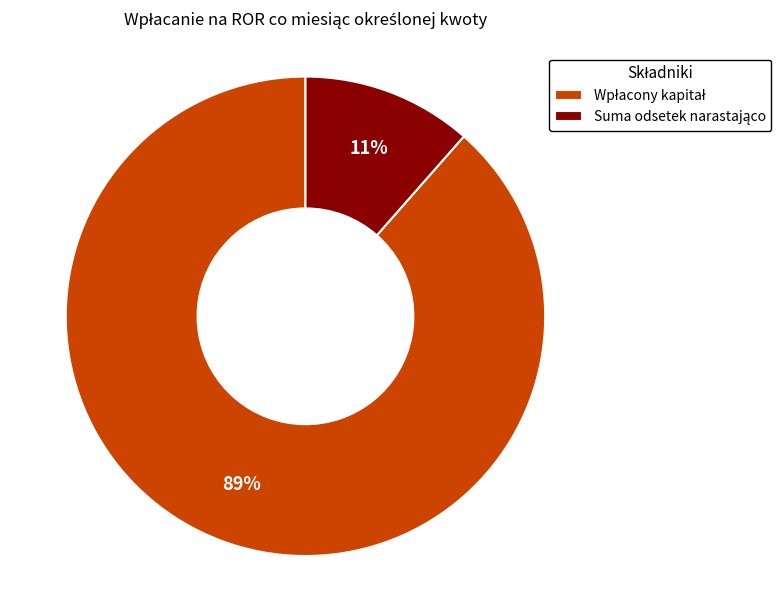

To the nearest percent, what is the average slice percentage?

50%